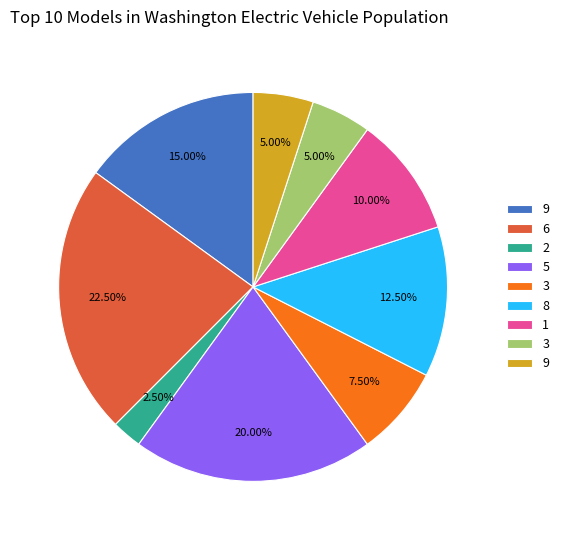

Is there any slice that represents more than half of the pie?

No